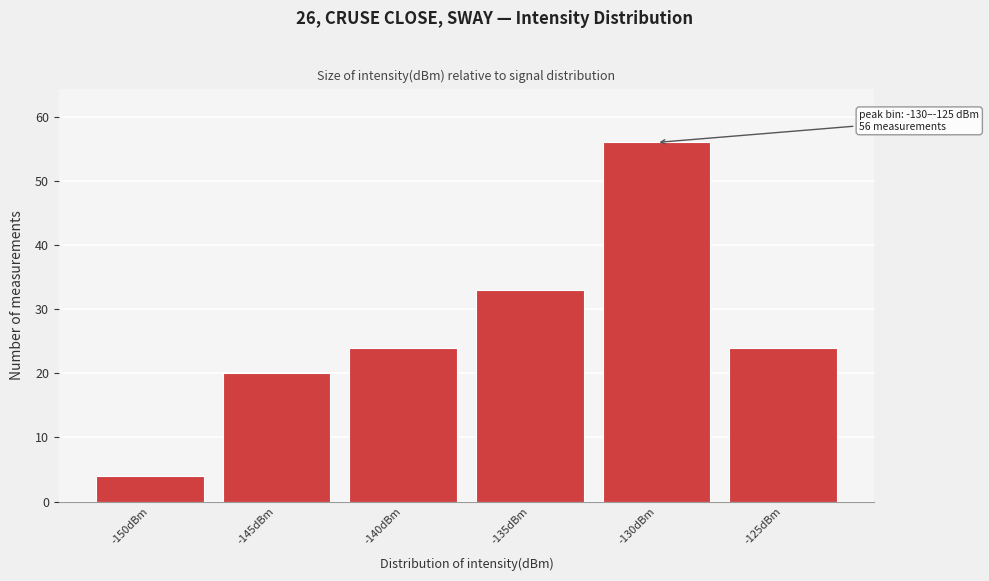

Reading left to right, transcribe all the data shown in this chart.

-150dBm=4	-145dBm=20	-140dBm=24	-135dBm=33	-130dBm=56	-125dBm=24